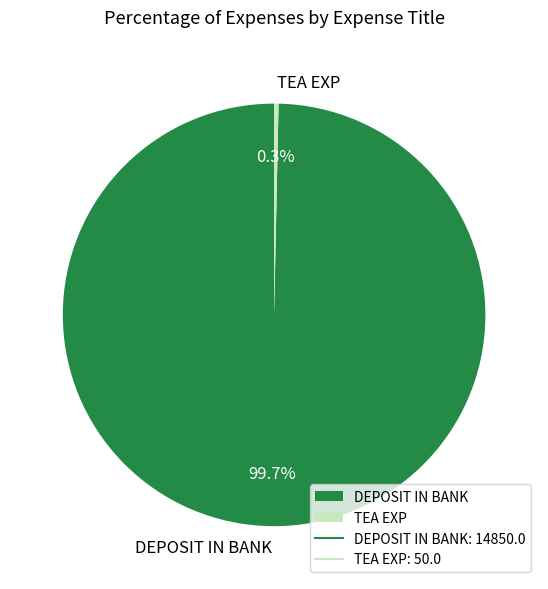

Which category has the smallest portion of the pie?

TEA EXP